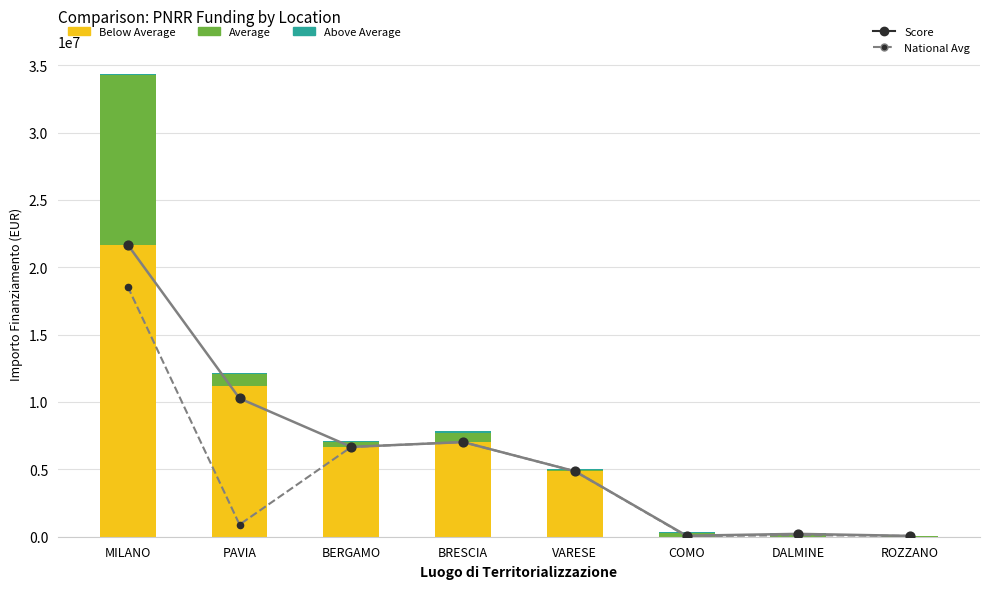

At how many categories does at least one series exceed 17974057?

1